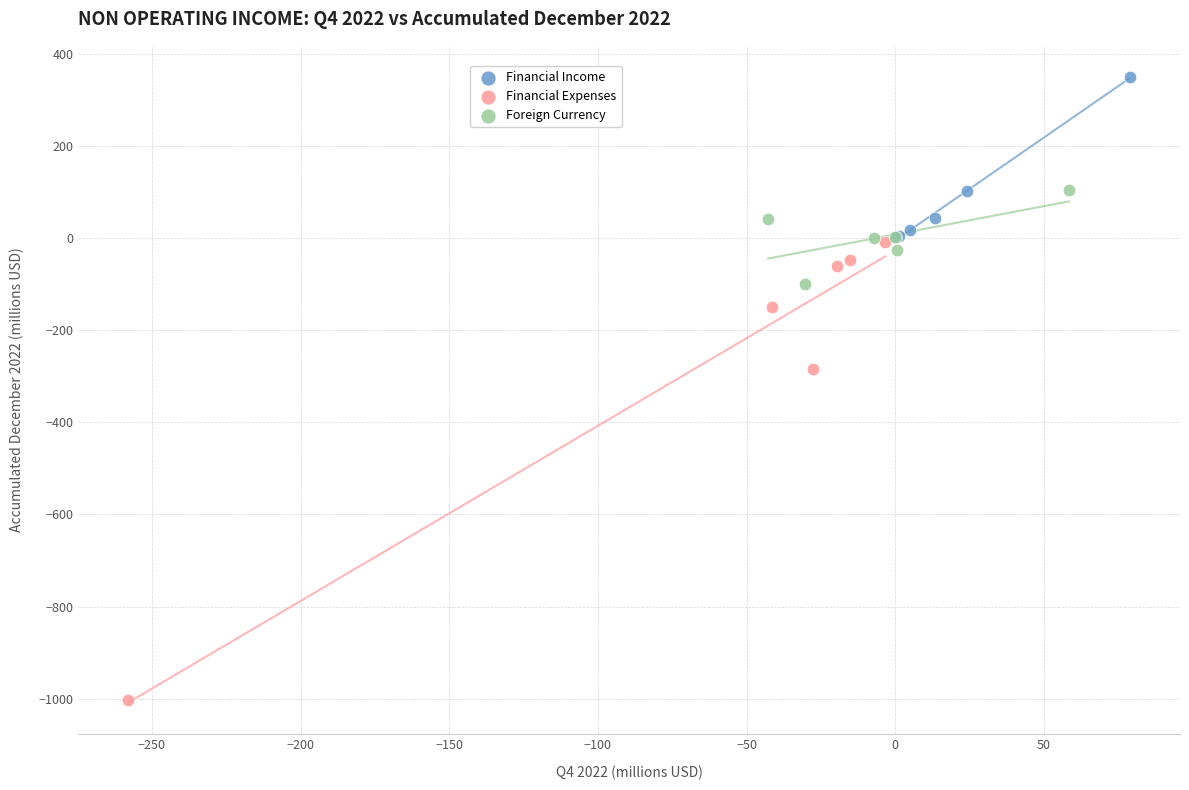

Which series has the largest Y range (max minus min)?

Financial Expenses